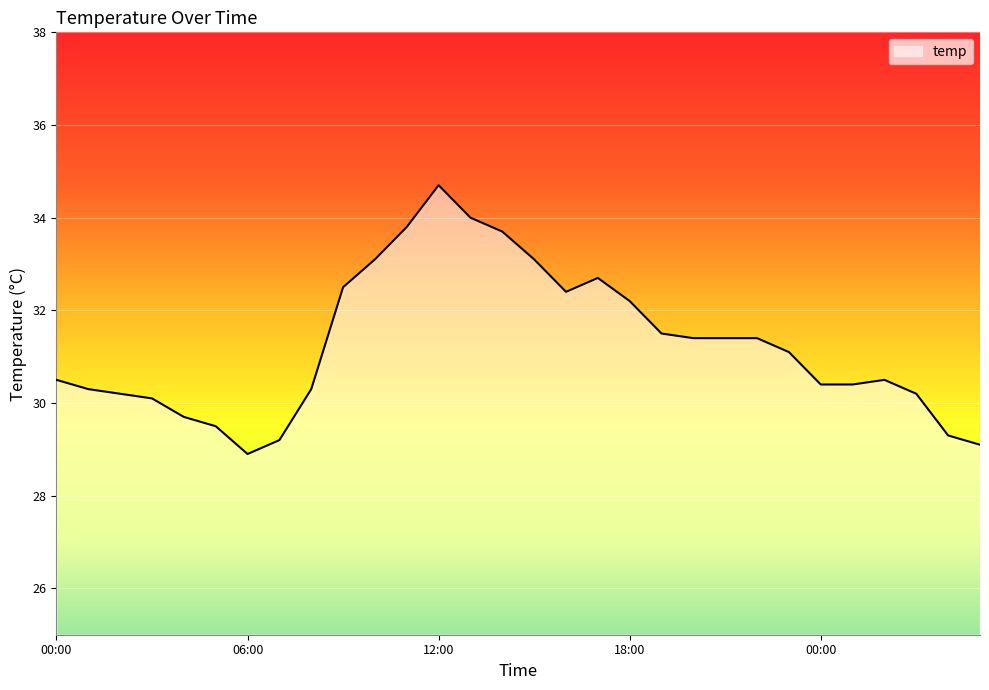

What is the smallest value displayed?

28.9